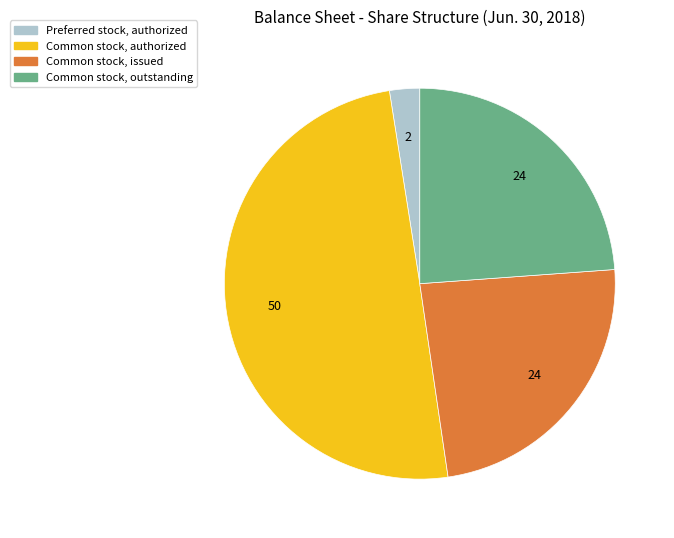

Is Preferred stock, authorized the majority of the pie?

No